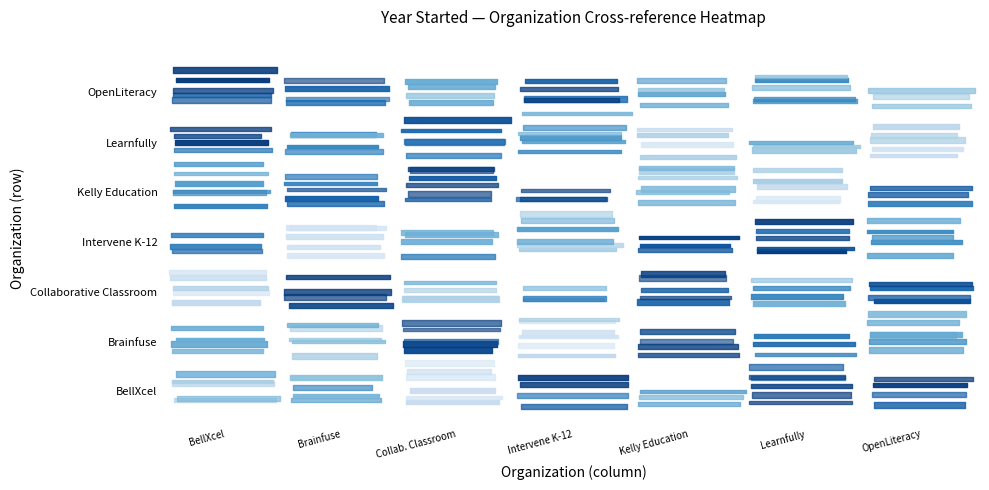

What is the difference between the maximum and second lowest values in the Learnfully series?

2020